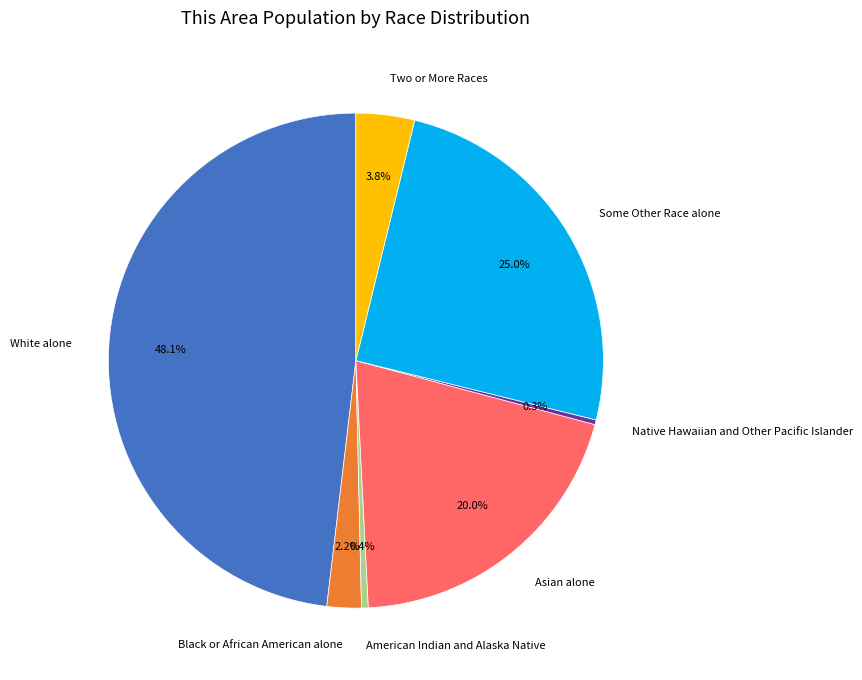

Which has a higher value, White alone or Black or African American alone?

White alone